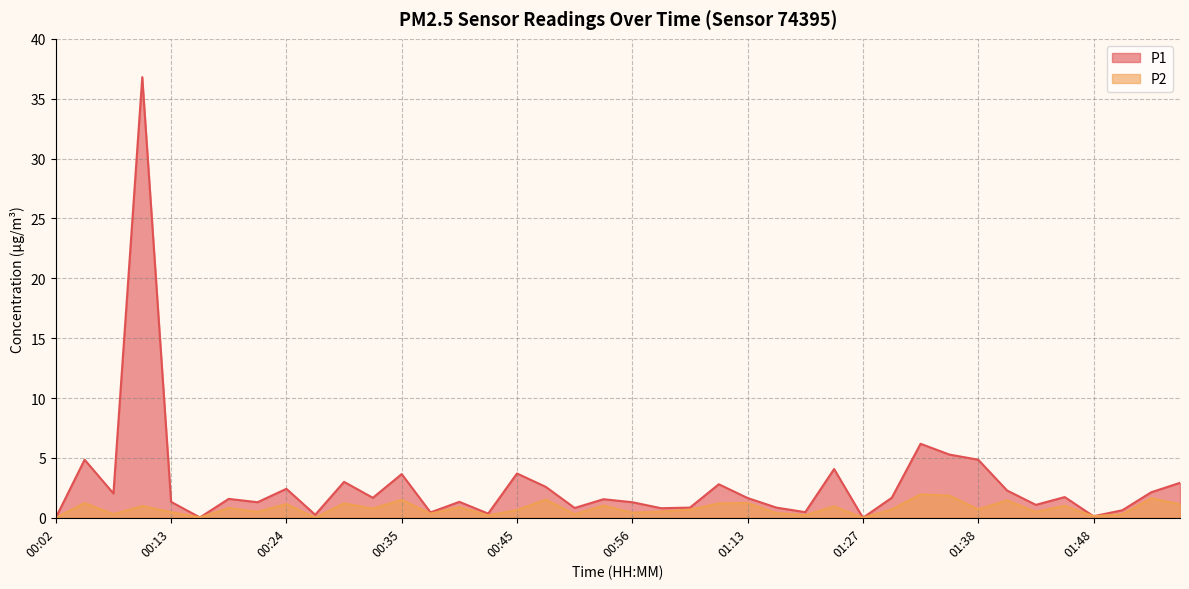

Rank the series at 01:19 from lowest to highest value.

P2, P1